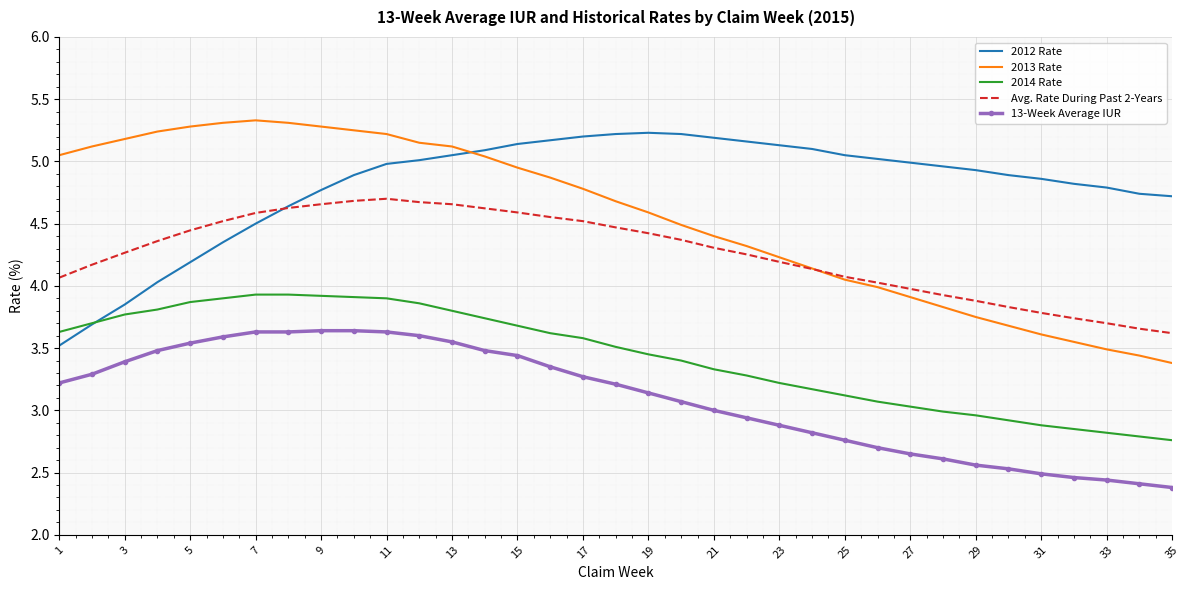

What is the highest value of the 2013 Rate series?

5.3